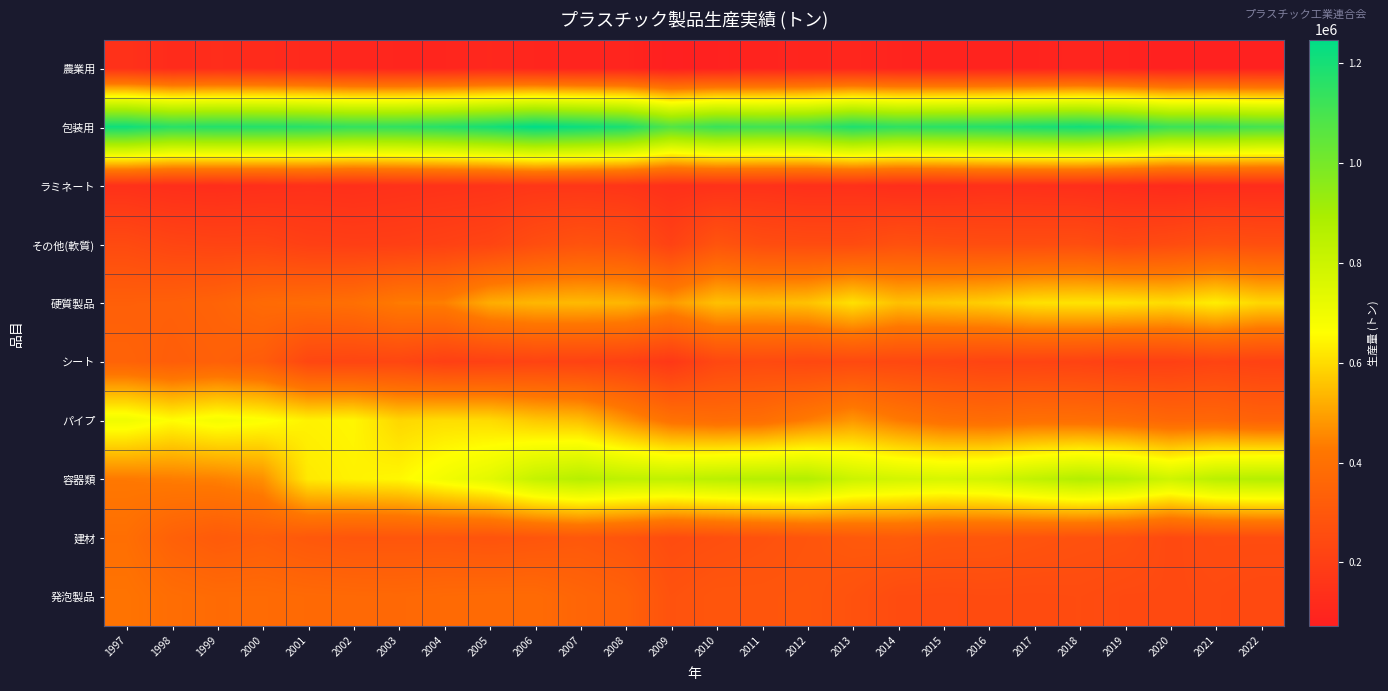

Which label corresponds to the largest value in the chart?

2006